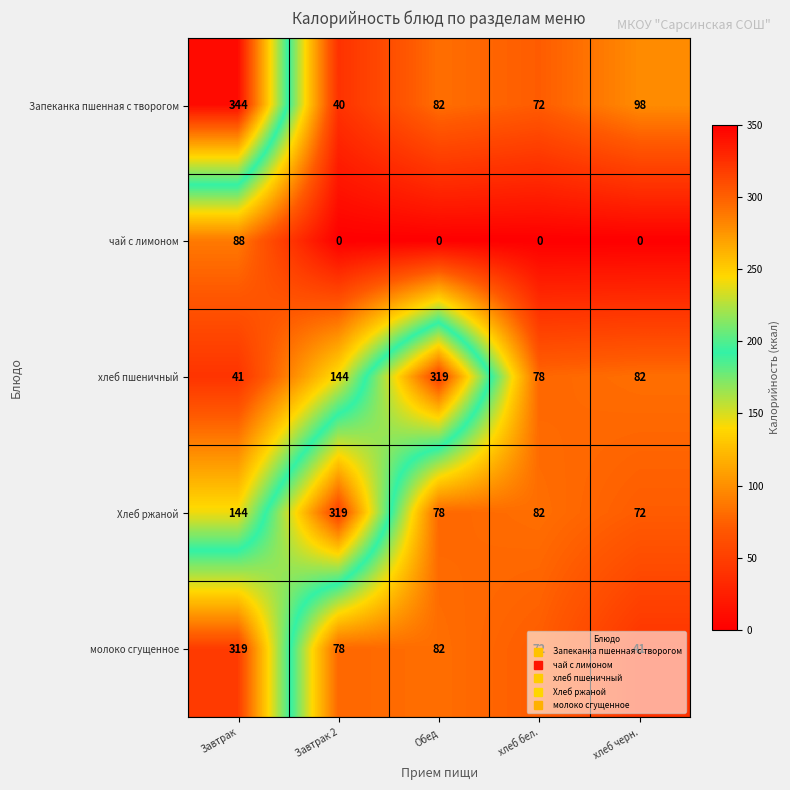

Count the number of data series in this chart.

5